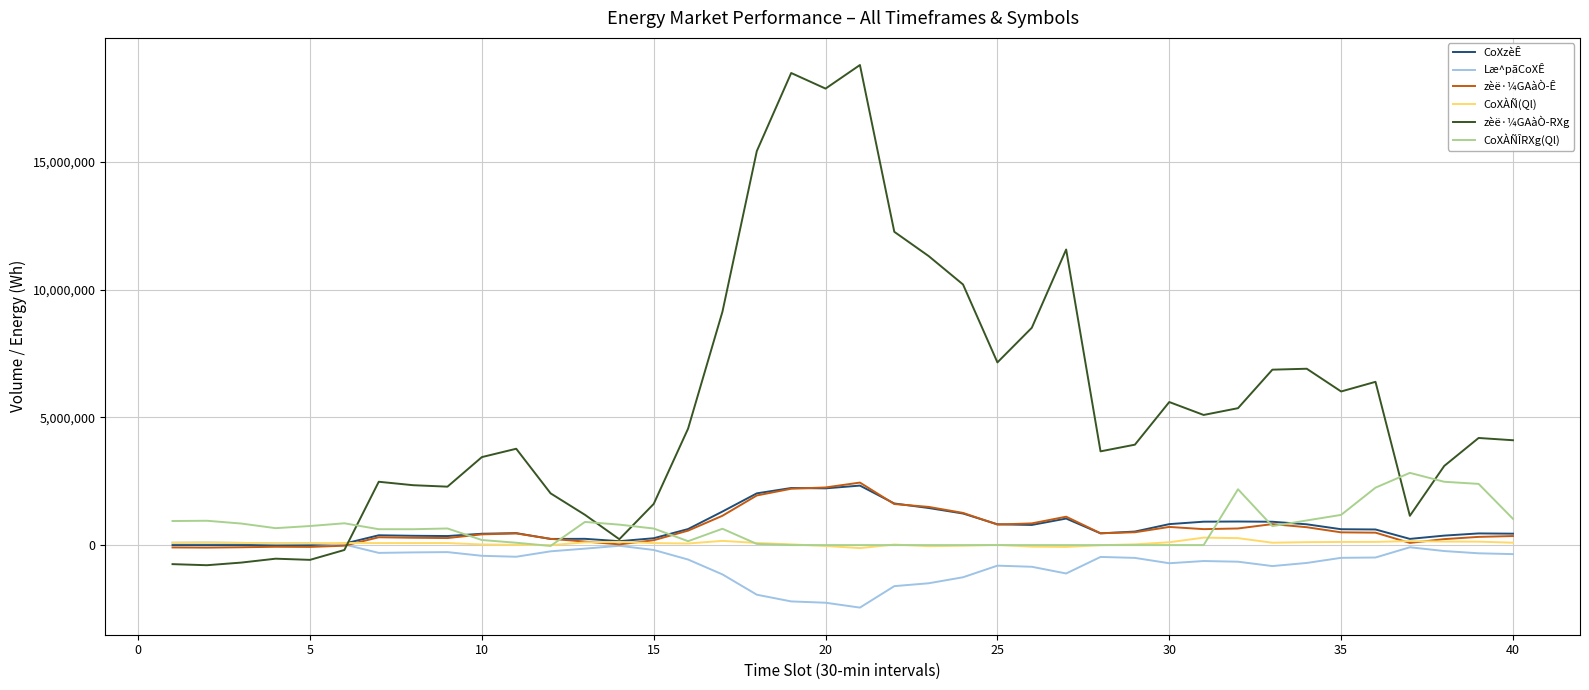

What is the lowest value of the zèë·¼GAàÒ­RXg series?

-787833